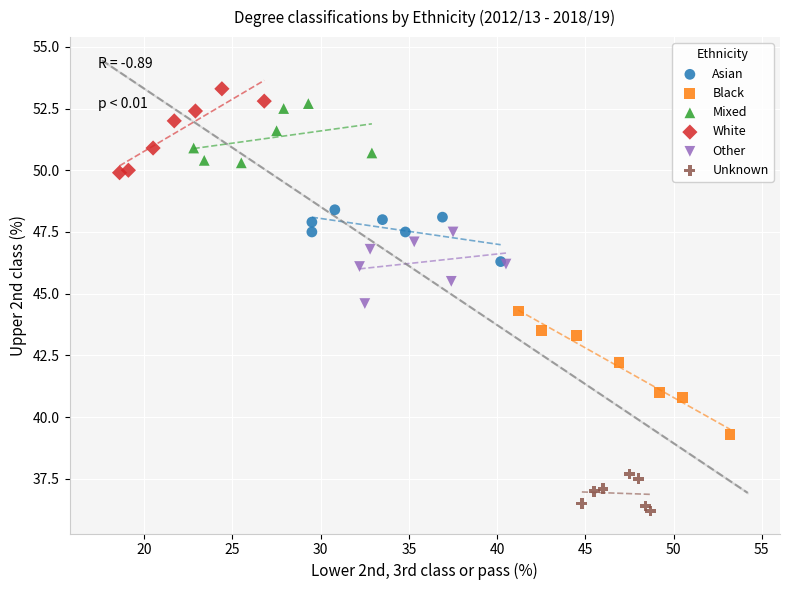

Which series reaches the minimum Y coordinate?

Unknown